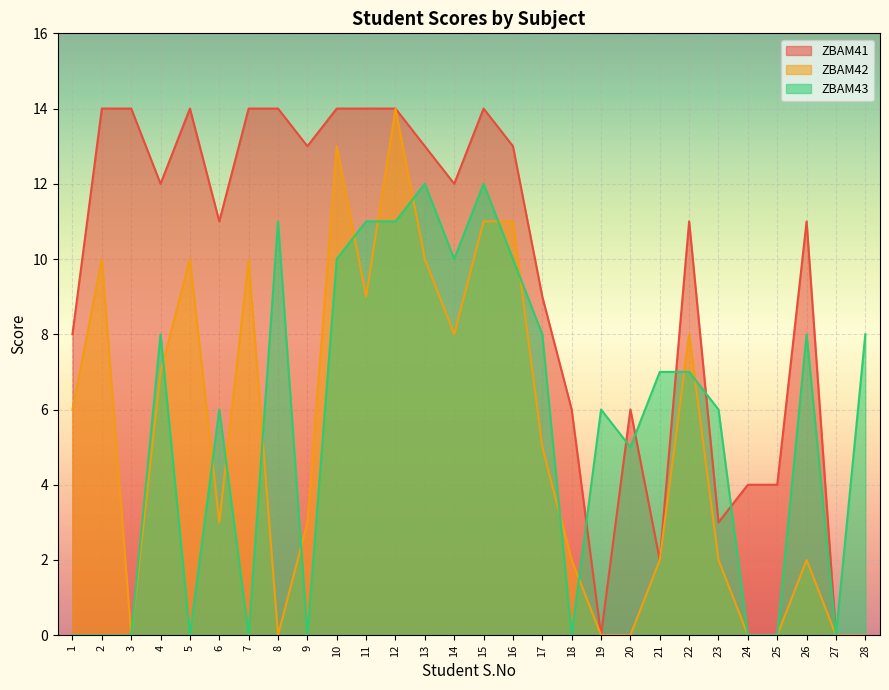

List the series in order of their peak value, lowest first.

ZBAM43, ZBAM41, ZBAM42